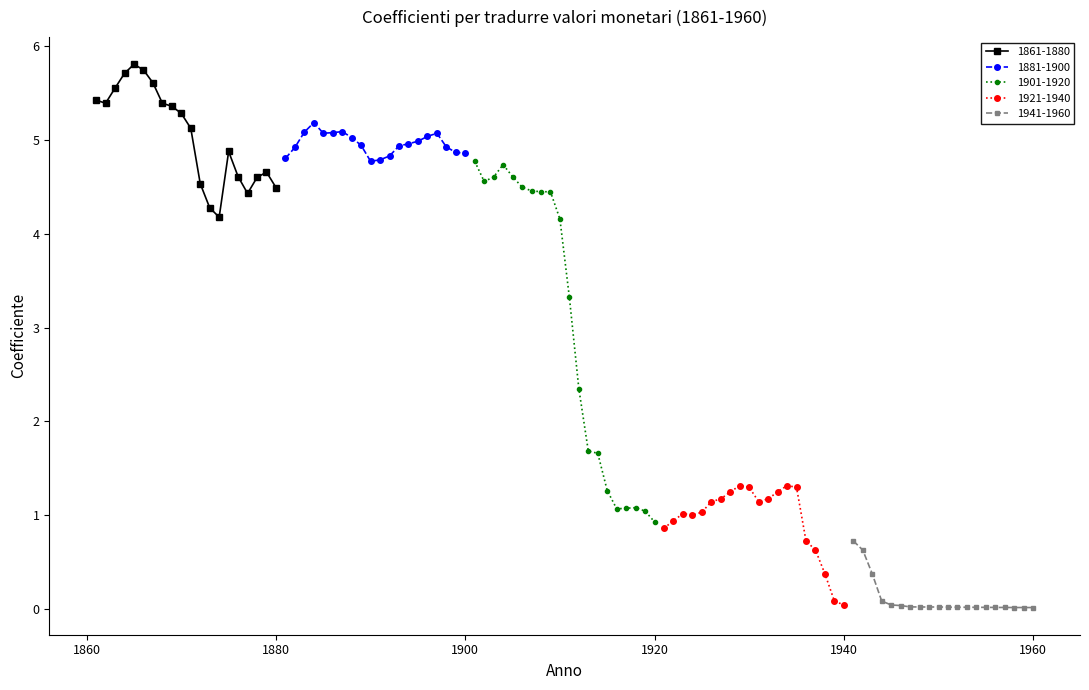

True or false: 1921-1940 has more than 2 points higher than both neighbors.

True